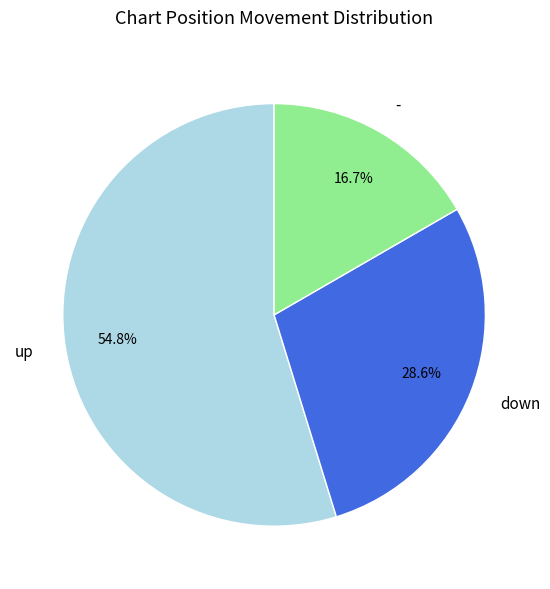

How many segments does this pie chart have?

3